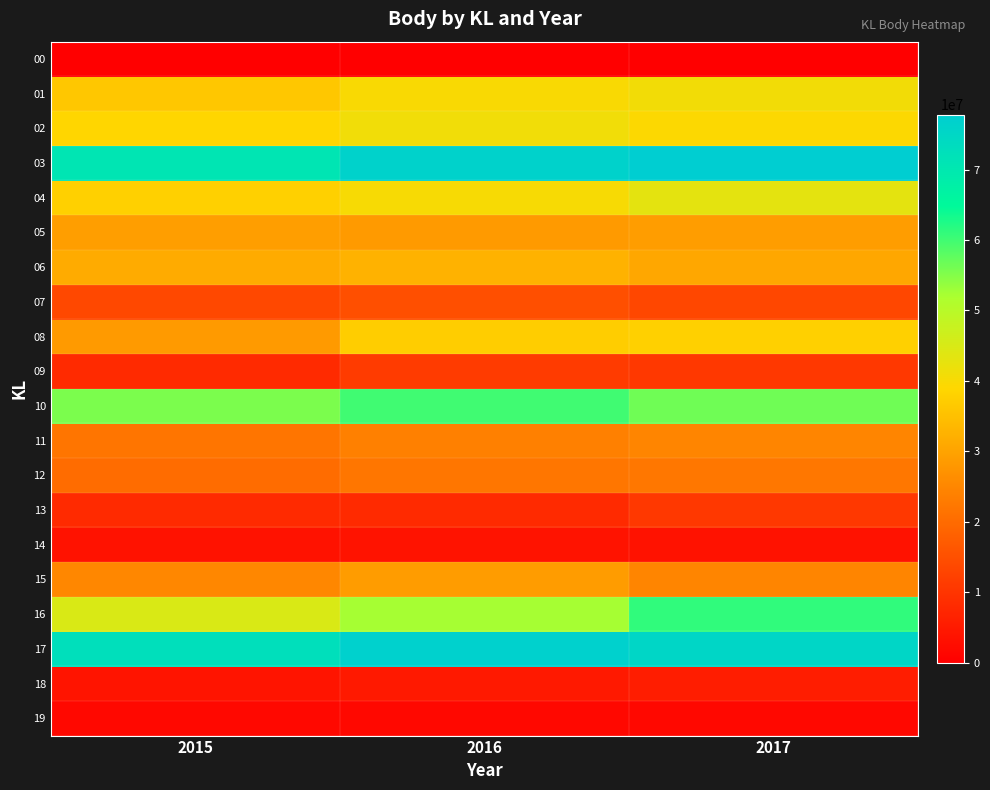

Reading right to left, transcribe all the data shown in this chart.

00: 2017=0	2016=8548	2015=532
01: 2017=40812665	2016=39780856	2015=36282004
02: 2017=39269457	2016=41064037	2015=38879517
03: 2017=77789060	2016=76364270	2015=70656771
04: 2017=43106346	2016=40051900	2015=37681101
05: 2017=28919954	2016=28515432	2015=29116507
06: 2017=30589483	2016=32665259	2015=31431719
07: 2017=13515758	2016=14941614	2015=13556100
08: 2017=37741998	2016=37354095	2015=28520974
09: 2017=10715897	2016=11304244	2015=8072876
10: 2017=56384026	2016=59935609	2015=55485057
11: 2017=24914068	2016=23741841	2015=21782853
12: 2017=22260099	2016=21972139	2015=20198679
13: 2017=10775578	2016=8149025	2015=7947677
14: 2017=3507793	2016=3674496	2015=3504805
15: 2017=24831117	2016=28752410	2015=25102991
16: 2017=61134256	2016=52394124	2015=44748820
17: 2017=75284378	2016=76855935	2015=72676917
18: 2017=5592960	2016=4738979	2015=3852404
19: 2017=1699301	2016=1788671	2015=1797974